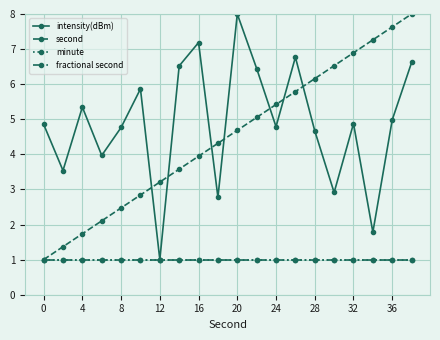

True or false: fractional second and second cross at least once.

False